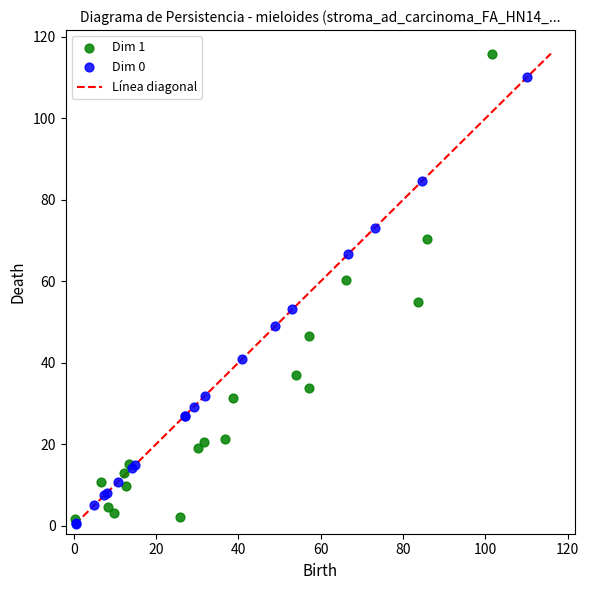

Which series has the largest Y range (max minus min)?

Dim 1